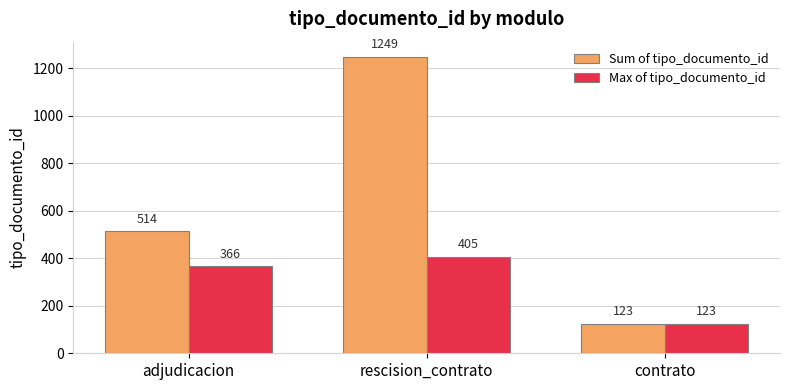

Which series has the widest spread of values?

Sum of tipo_documento_id